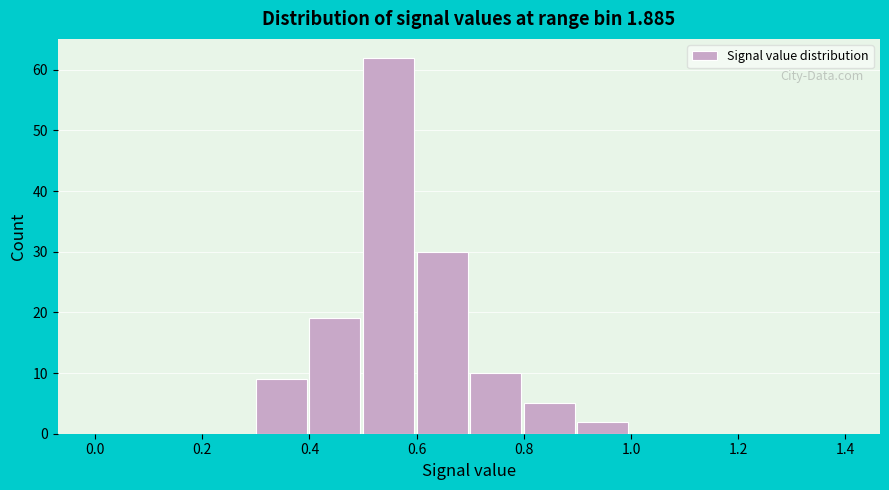

Reading left to right, list every bar in this chart as the range it spans on the x-axis followed by its height. The values are not printed on the chart, so give them approximately, as read against the axis.

0.0 to 0.1: 0
0.1 to 0.2: 0
0.2 to 0.3: 0
0.3 to 0.4: 9
0.4 to 0.5: 19
0.5 to 0.6: 62
0.6 to 0.7: 30
0.7 to 0.8: 10
0.8 to 0.9: 5
0.9 to 1.0: 2
1.0 to 1.1: 0
1.1 to 1.2: 0
1.2 to 1.3: 0
1.3 to 1.4: 0